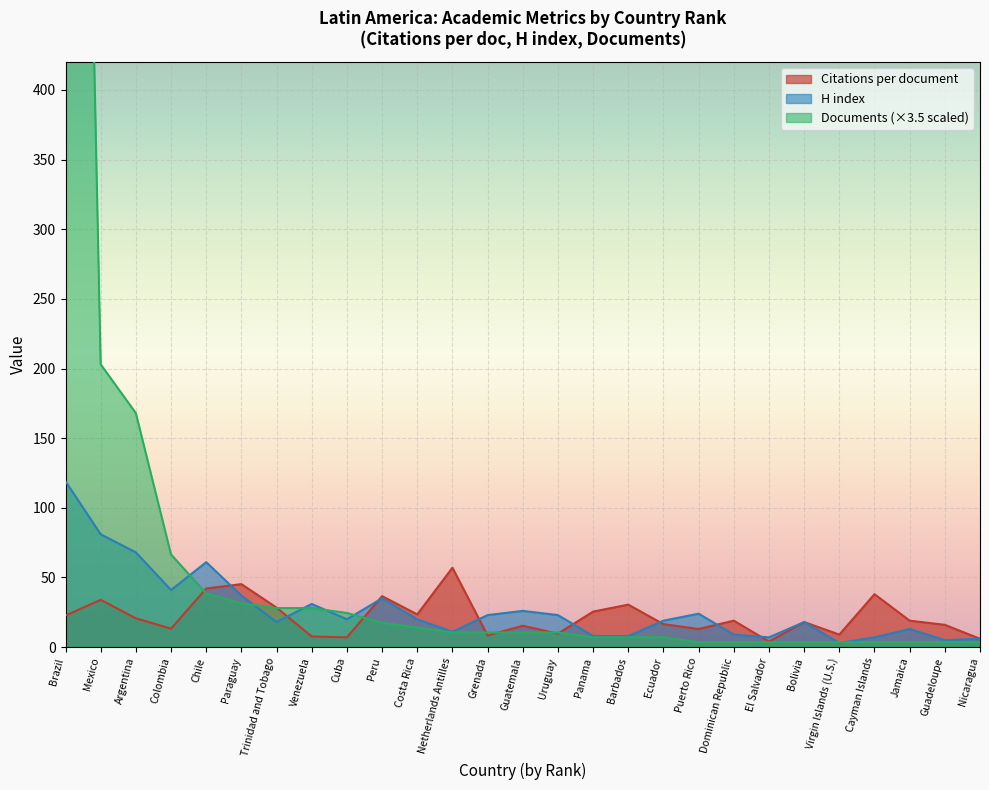

What is the difference between the second highest and second lowest values in the Citations per document series?

39.2